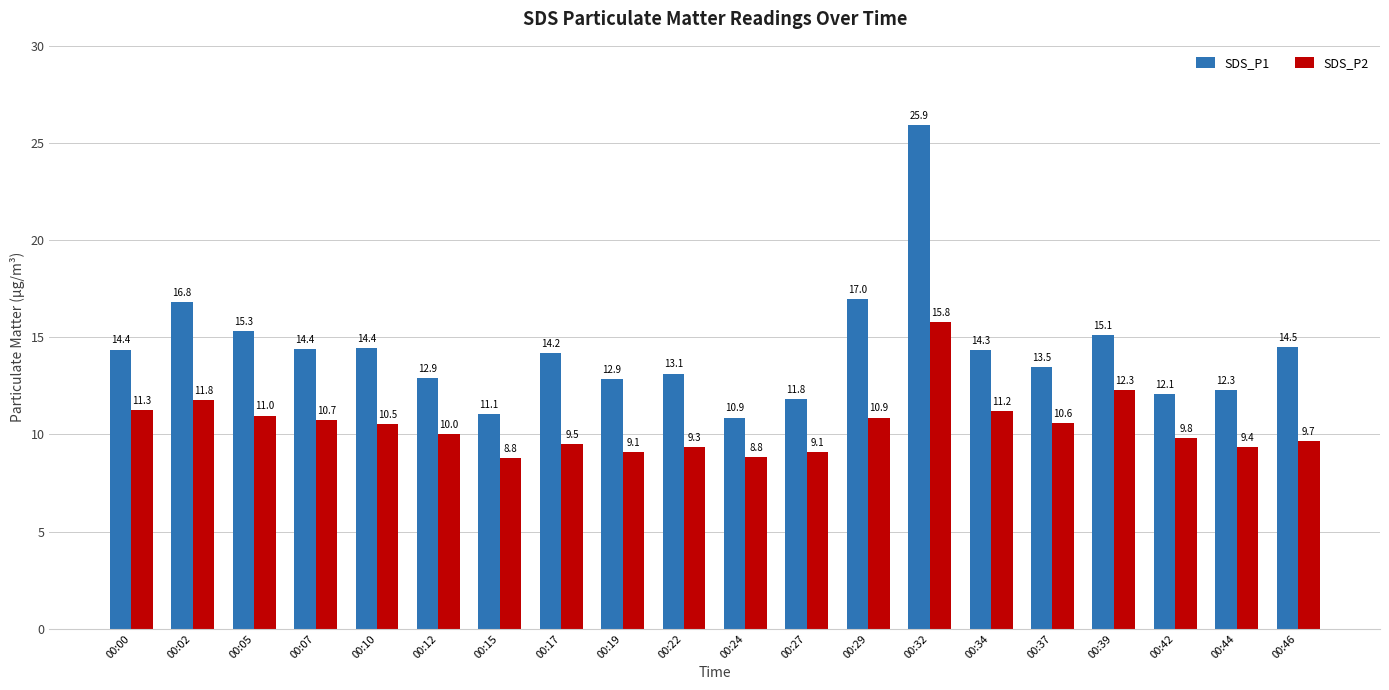

Is it true that SDS_P1 equals 14.3 at 00:34?

True